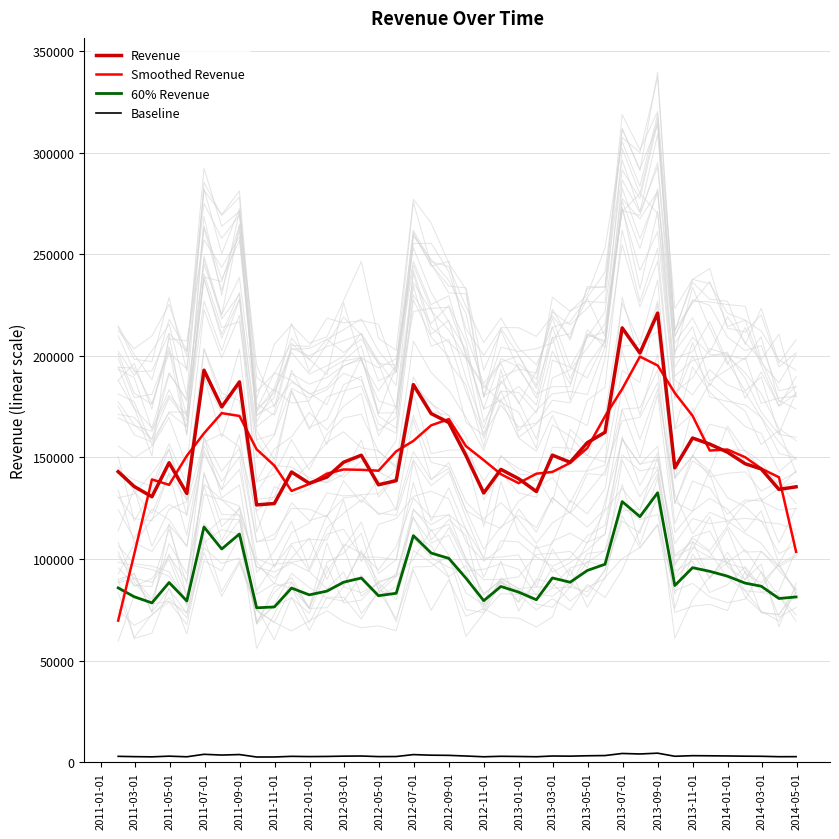

What are all the series names shown in the legend?

Revenue, Smoothed Revenue, 60% Revenue, Baseline